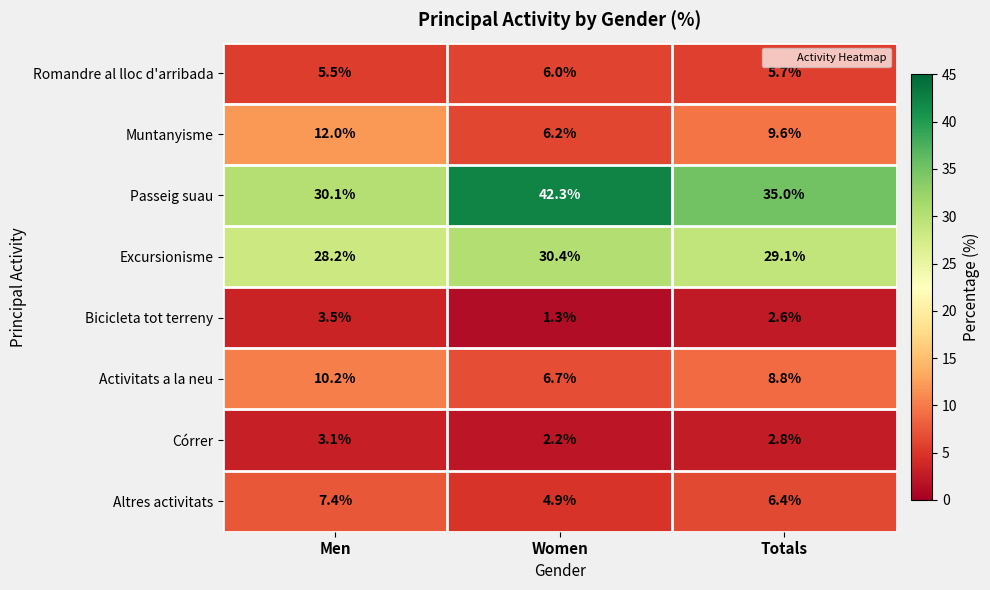

Which label corresponds to the smallest value in the chart?

Women